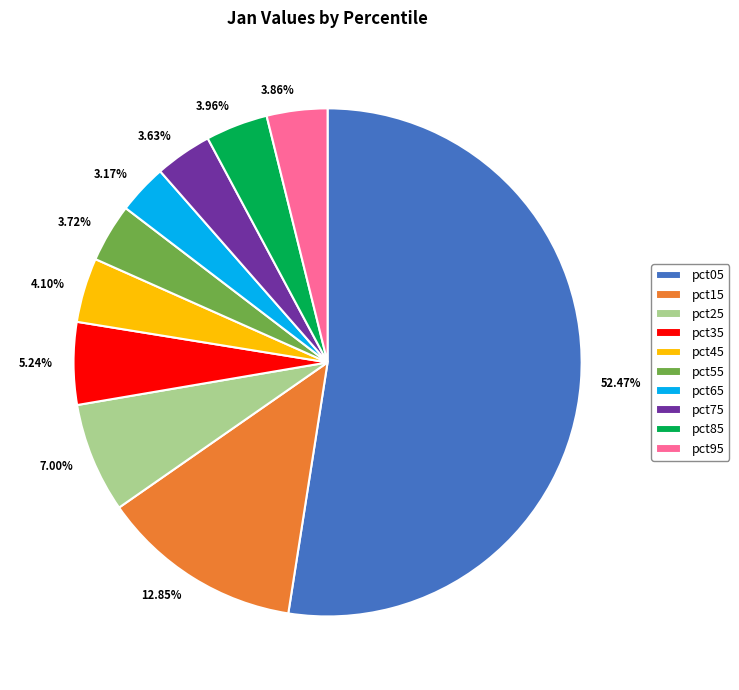

The pct75 slice represents 4% of the pie. True or false?

True